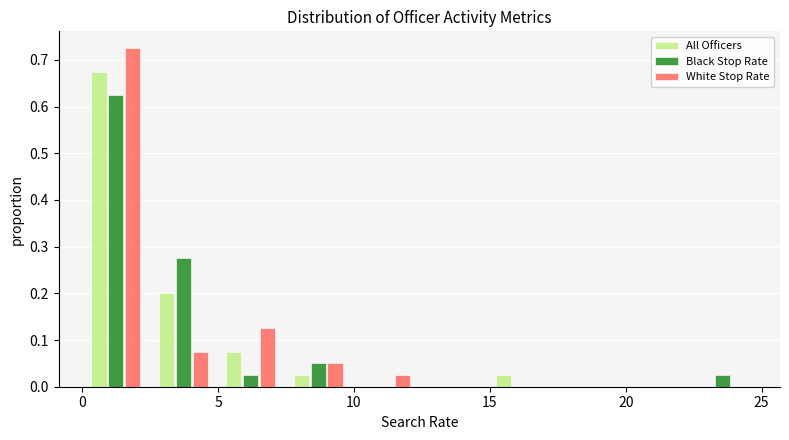

Reading left to right, list every range on the x-axis with the height of the bar of each series over it. Neither the bar edges nor the heights are printed on the chart, so give them approximately, as read against the axes.

0.0 to 2.5: All Officers=0.68	Black Stop Rate=0.63	White Stop Rate=0.73
2.5 to 5.0: All Officers=0.20	Black Stop Rate=0.28	White Stop Rate=0.08
5.0 to 7.5: All Officers=0.08	Black Stop Rate=0.03	White Stop Rate=0.13
7.5 to 10.0: All Officers=0.03	Black Stop Rate=0.05	White Stop Rate=0.05
10.0 to 12.5: All Officers=0	Black Stop Rate=0	White Stop Rate=0.03
12.5 to 15.0: All Officers=0	Black Stop Rate=0	White Stop Rate=0
15.0 to 17.5: All Officers=0.03	Black Stop Rate=0	White Stop Rate=0
17.5 to 20.0: All Officers=0	Black Stop Rate=0	White Stop Rate=0
20.0 to 22.5: All Officers=0	Black Stop Rate=0	White Stop Rate=0
22.5 to 25.0: All Officers=0	Black Stop Rate=0.03	White Stop Rate=0